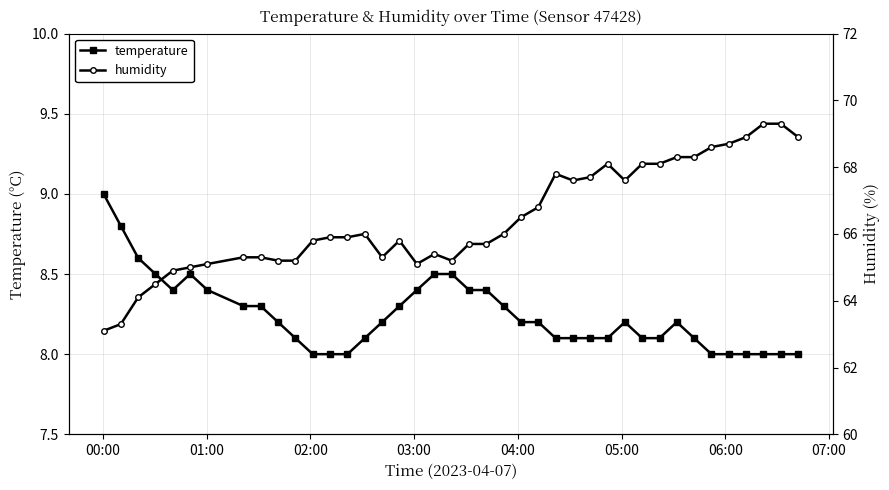

What is the value of the temperature point at the 19th from the left?

8.5